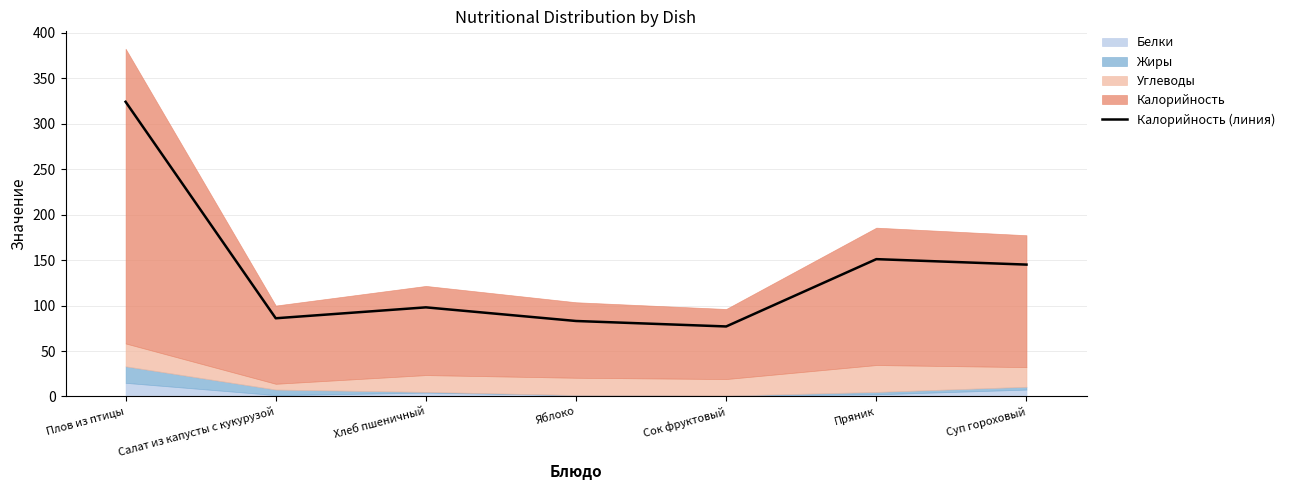

The value at Сок фруктовый is 25. True or false?

False